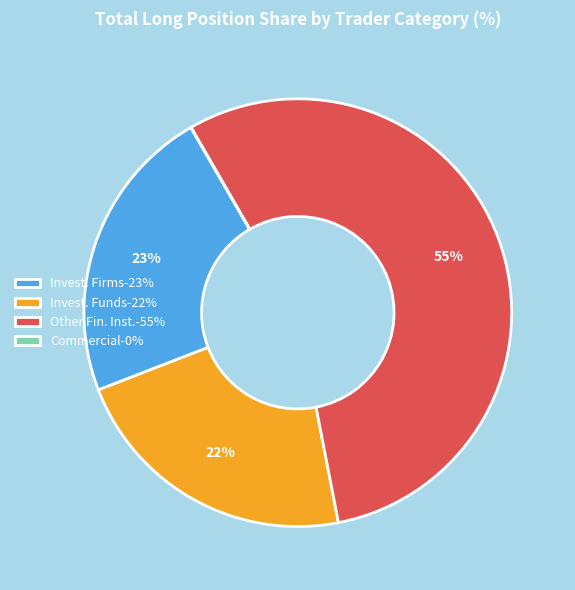

Is the sum of Invest. Firms-23% and Other Fin. Inst.-55% greater than half?

Yes